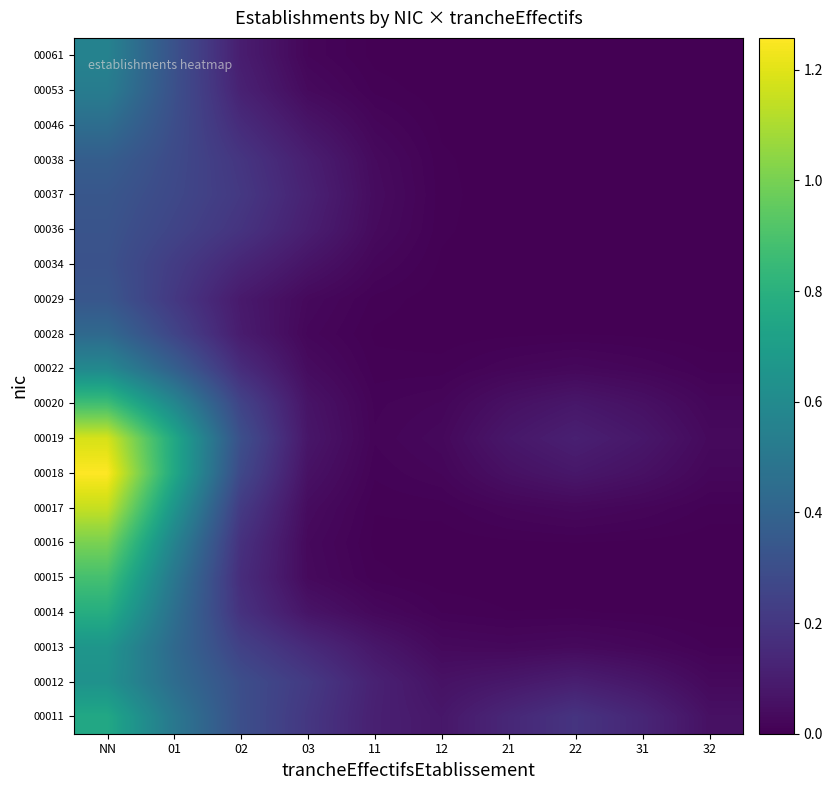

Which label corresponds to the smallest value in the chart?

31